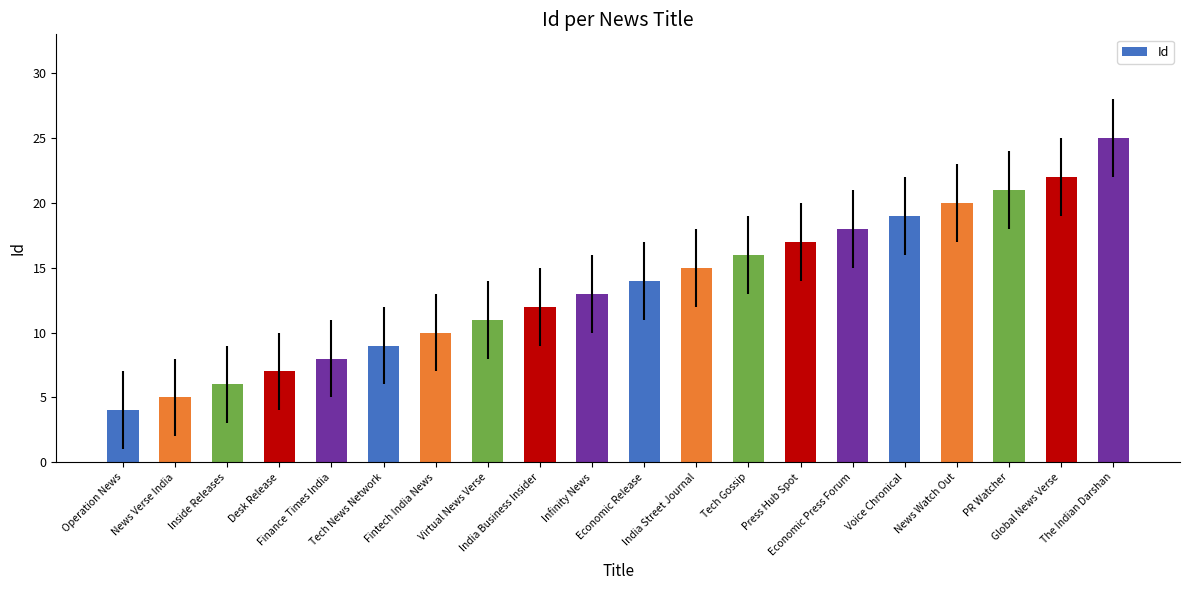

Reading left to right, extract all data points from this chart.

4	5	6	7	8	9	10	11	12	13	14	15	16	17	18	19	20	21	22	25